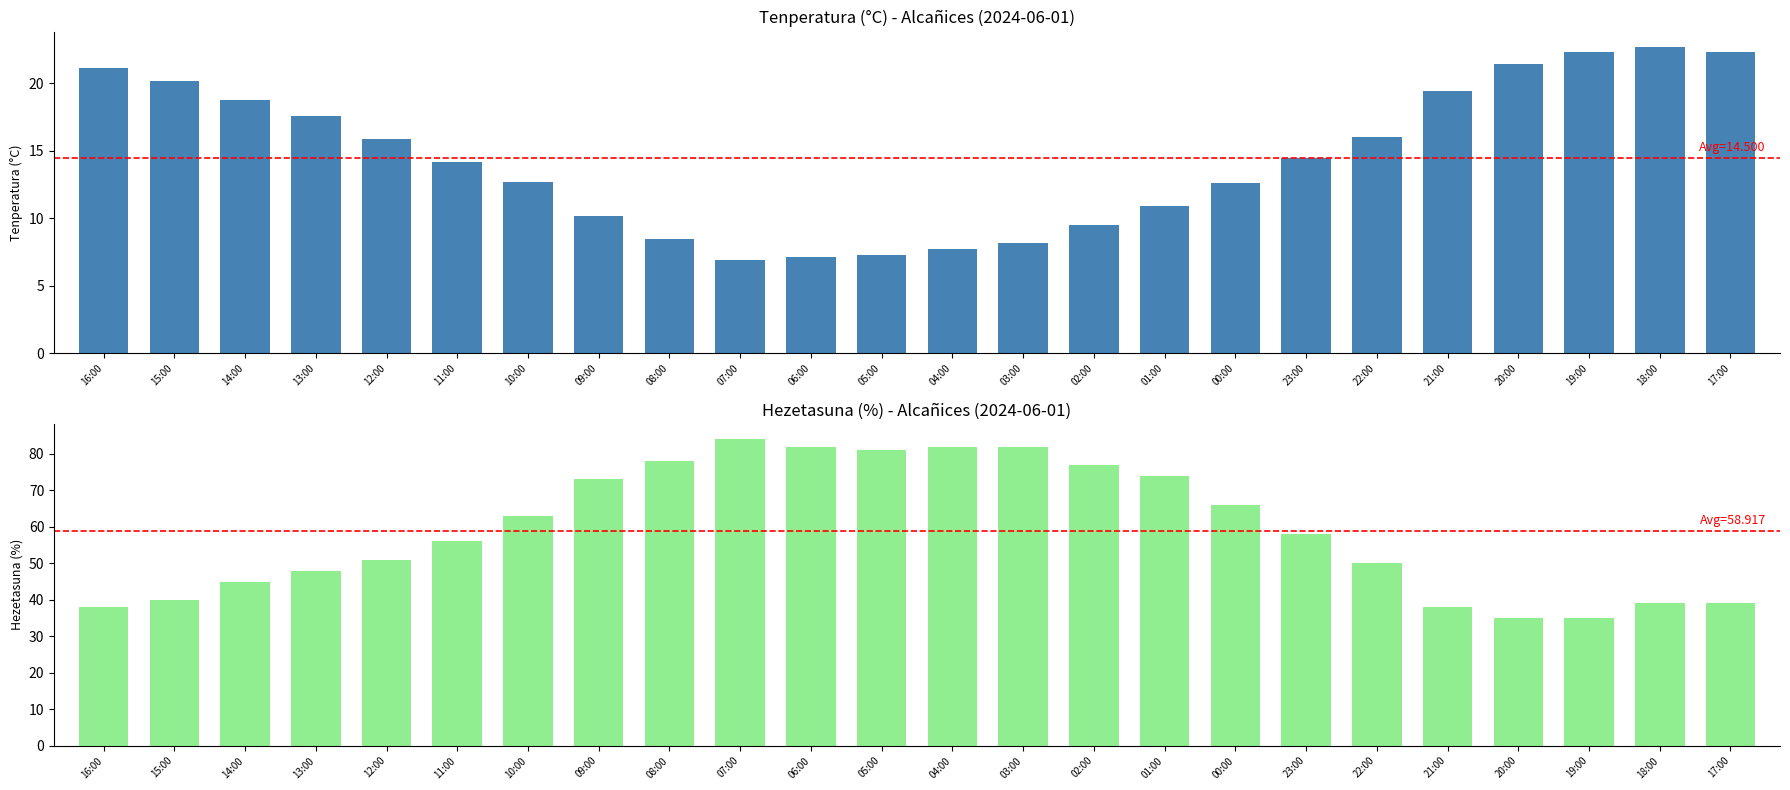

Which label corresponds to the smallest value in the chart?

07:00